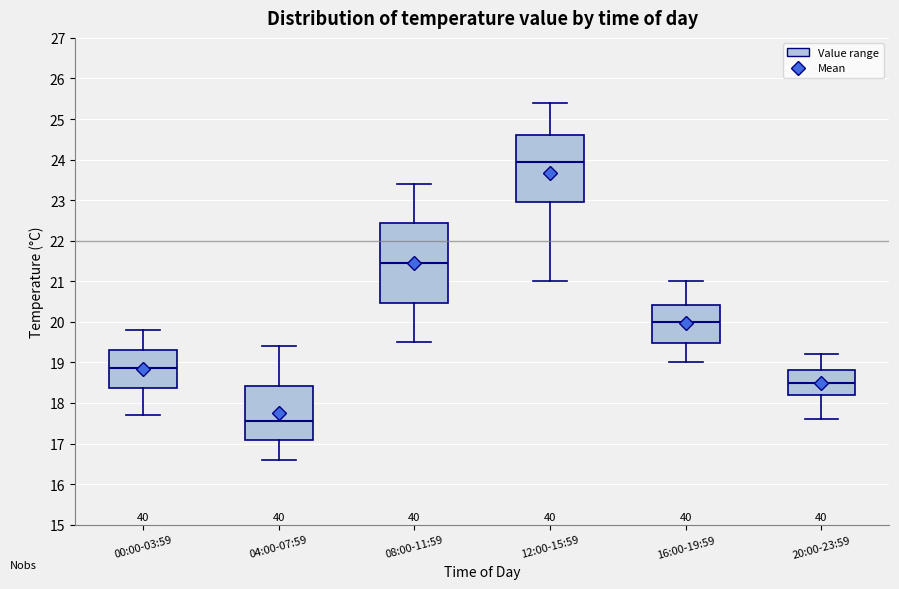

Reading left to right, read every box against the y-axis: the position of its median line, the range the box covers, and the ends of its whiskers. The values are not printed on the chart, so give them approximately, as read against the axis.

00:00-03:59: median 18.9, box 18.4 to 19.3, whiskers 17.7 to 19.8
04:00-07:59: median 17.6, box 17.1 to 18.4, whiskers 16.6 to 19.4
08:00-11:59: median 21.5, box 20.5 to 22.4, whiskers 19.5 to 23.4
12:00-15:59: median 24.0, box 23.0 to 24.6, whiskers 21.0 to 25.4
16:00-19:59: median 20.0, box 19.5 to 20.4, whiskers 19.0 to 21.0
20:00-23:59: median 18.5, box 18.2 to 18.8, whiskers 17.6 to 19.2